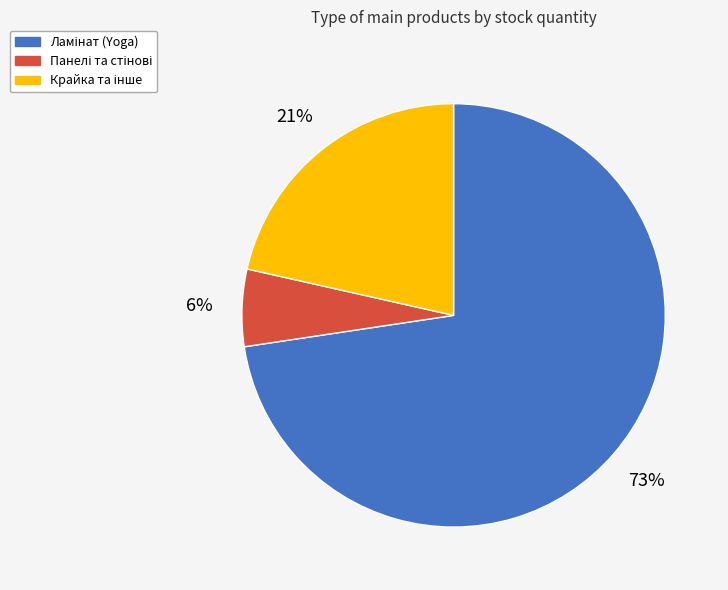

To the nearest percent, what is the average slice percentage?

33%